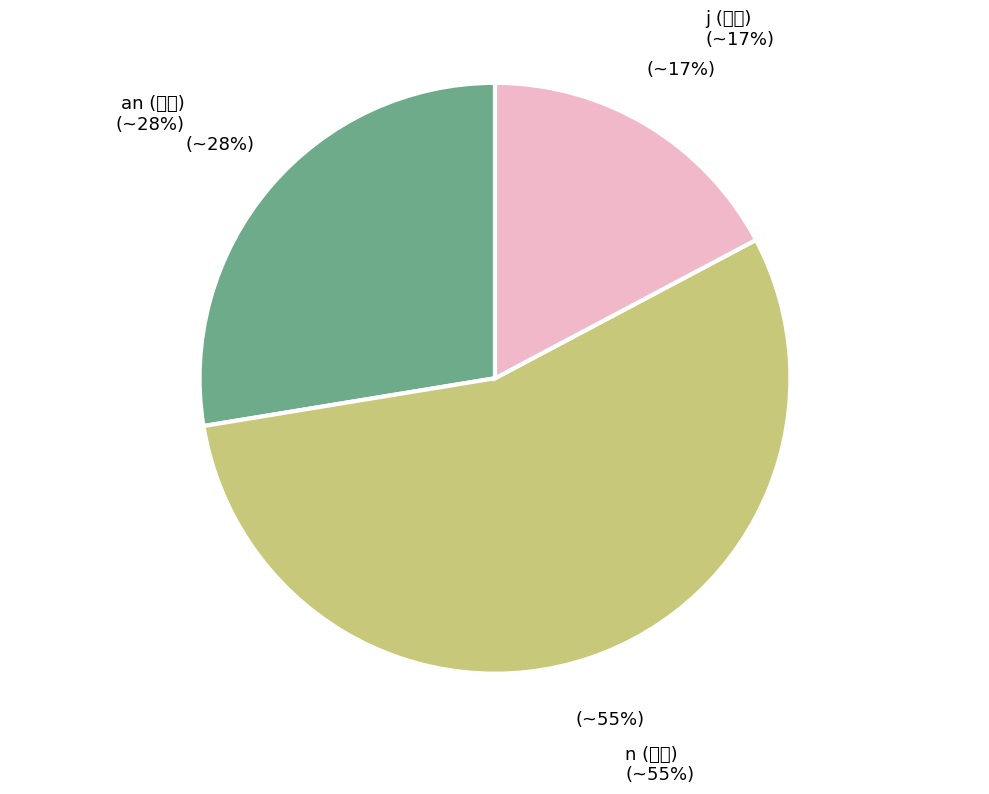

How many slices are in this pie chart?

3